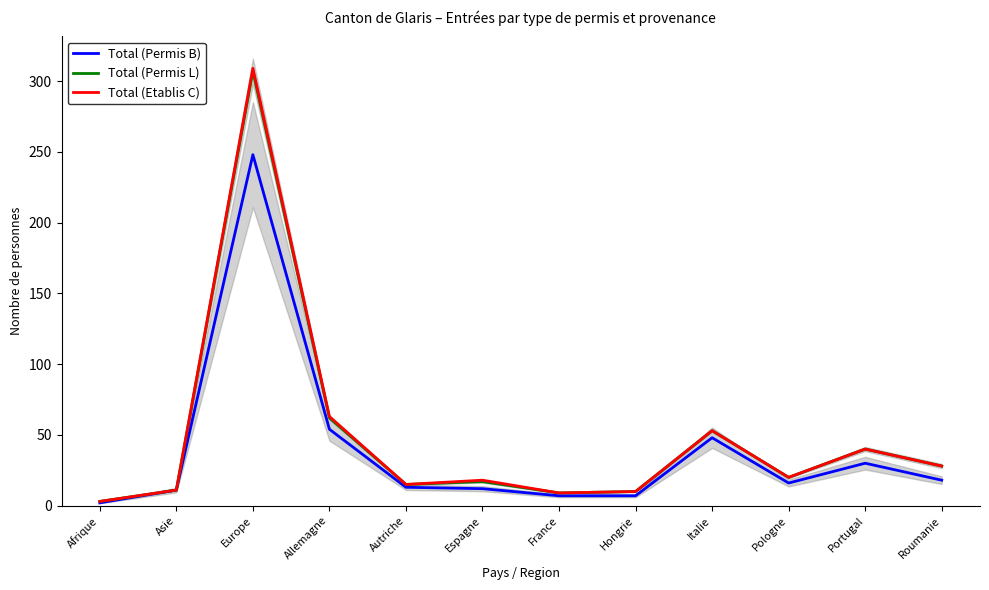

What position from the right is Asie?

11